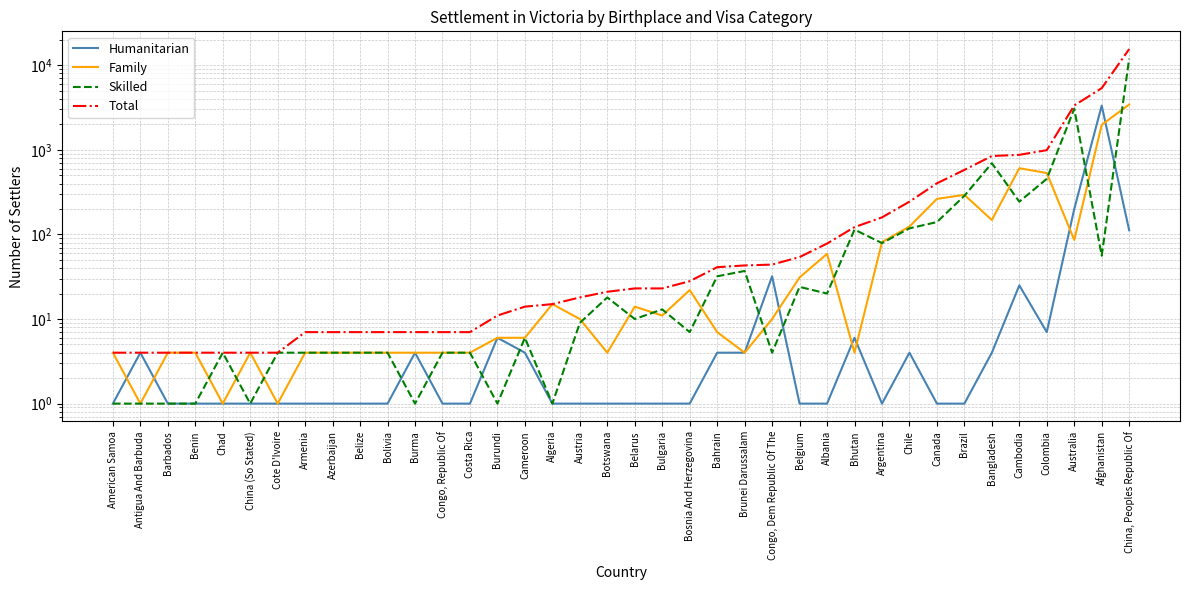

Reading left to right, transcribe all the data shown in this chart.

Humanitarian: American Samoa=1	Antigua And Barbuda=4	Barbados=1	Benin=1	Chad=1	China (So Stated)=1	Cote D'Ivoire=1	Armenia=1	Azerbaijan=1	Belize=1	Bolivia=1	Burma=4	Congo, Republic Of=1	Costa Rica=1	Burundi=6	Cameroon=4	Algeria=1	Austria=1	Botswana=1	Belarus=1	Bulgaria=1	Bosnia And Herzegovina=1	Bahrain=4	Brunei Darussalam=4	Congo, Dem Republic Of The=32	Belgium=1	Albania=1	Bhutan=6	Argentina=1	Chile=4	Canada=1	Brazil=1	Bangladesh=4	Cambodia=25	Colombia=7	Australia=200	Afghanistan=3334	China, Peoples Republic Of=112
Family: American Samoa=4	Antigua And Barbuda=1	Barbados=4	Benin=4	Chad=1	China (So Stated)=4	Cote D'Ivoire=1	Armenia=4	Azerbaijan=4	Belize=4	Bolivia=4	Burma=4	Congo, Republic Of=4	Costa Rica=4	Burundi=6	Cameroon=6	Algeria=15	Austria=10	Botswana=4	Belarus=14	Bulgaria=11	Bosnia And Herzegovina=22	Bahrain=7	Brunei Darussalam=4	Congo, Dem Republic Of The=10	Belgium=31	Albania=59	Bhutan=4	Argentina=81	Chile=124	Canada=263	Brazil=294	Bangladesh=148	Cambodia=606	Colombia=532	Australia=86	Afghanistan=1974	China, Peoples Republic Of=3435
Skilled: American Samoa=1	Antigua And Barbuda=1	Barbados=1	Benin=1	Chad=4	China (So Stated)=1	Cote D'Ivoire=4	Armenia=4	Azerbaijan=4	Belize=4	Bolivia=4	Burma=1	Congo, Republic Of=4	Costa Rica=4	Burundi=1	Cameroon=6	Algeria=1	Austria=9	Botswana=18	Belarus=10	Bulgaria=13	Bosnia And Herzegovina=7	Bahrain=32	Brunei Darussalam=37	Congo, Dem Republic Of The=4	Belgium=24	Albania=20	Bhutan=114	Argentina=79	Chile=118	Canada=140	Brazil=286	Bangladesh=695	Cambodia=244	Colombia=454	Australia=3062	Afghanistan=56	China, Peoples Republic Of=11989
Total: American Samoa=4	Antigua And Barbuda=4	Barbados=4	Benin=4	Chad=4	China (So Stated)=4	Cote D'Ivoire=4	Armenia=7	Azerbaijan=7	Belize=7	Bolivia=7	Burma=7	Congo, Republic Of=7	Costa Rica=7	Burundi=11	Cameroon=14	Algeria=15	Austria=18	Botswana=21	Belarus=23	Bulgaria=23	Bosnia And Herzegovina=28	Bahrain=41	Brunei Darussalam=43	Congo, Dem Republic Of The=44	Belgium=54	Albania=78	Bhutan=122	Argentina=159	Chile=244	Canada=402	Brazil=579	Bangladesh=845	Cambodia=873	Colombia=991	Australia=3346	Afghanistan=5362	China, Peoples Republic Of=15534